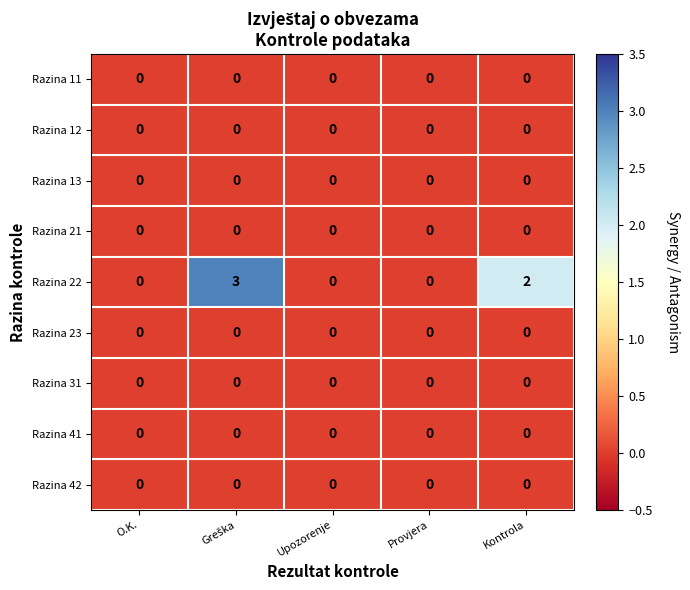

What is the maximum value shown in the chart?

3